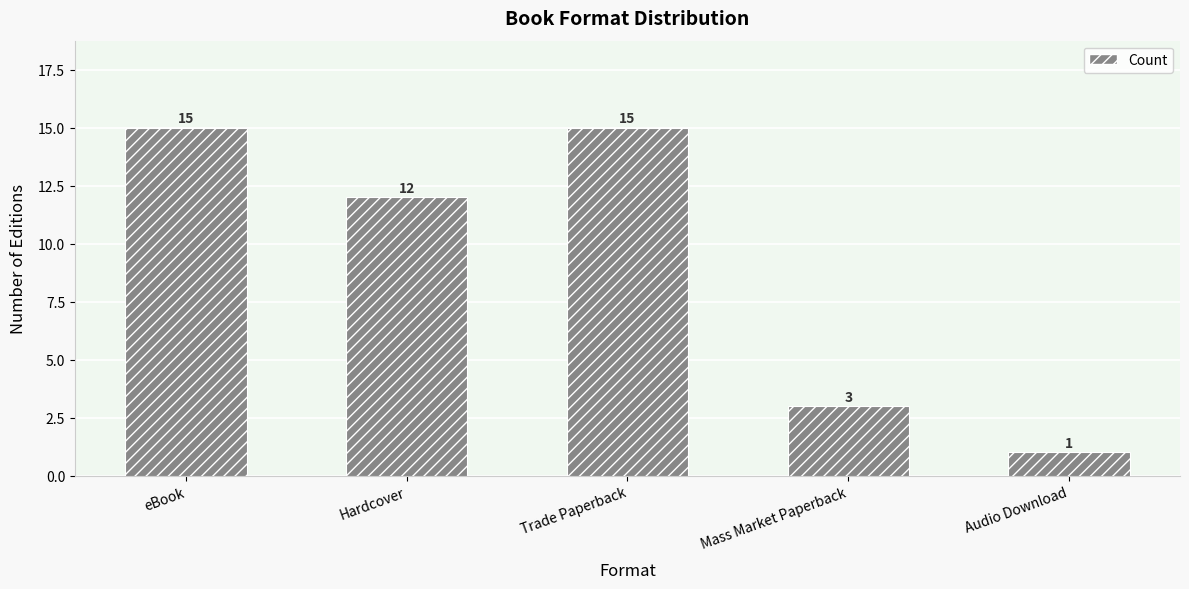

Which label corresponds to the smallest value in the chart?

Audio Download